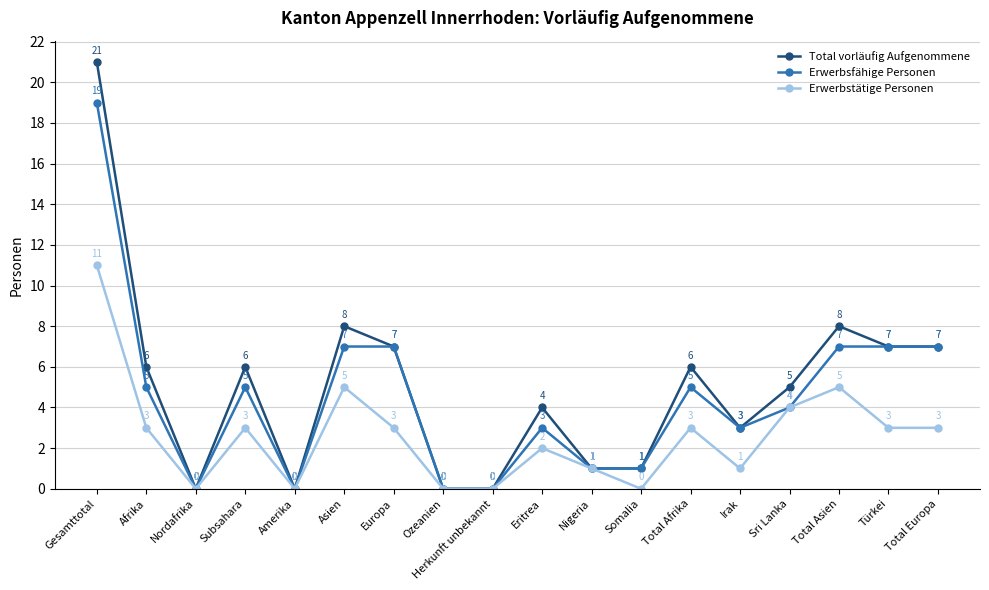

At which label does Erwerbsfähige Personen first exceed 5?

Gesamttotal